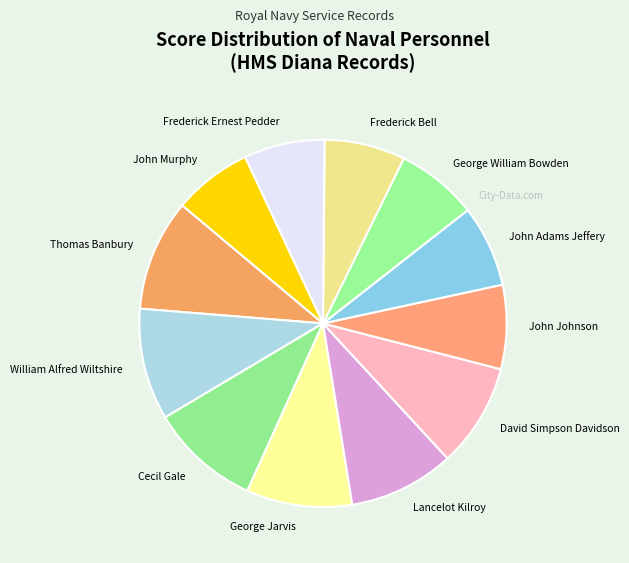

What is the ratio of the value at Lancelot Kilroy to the value at George William Bowden?

1.3